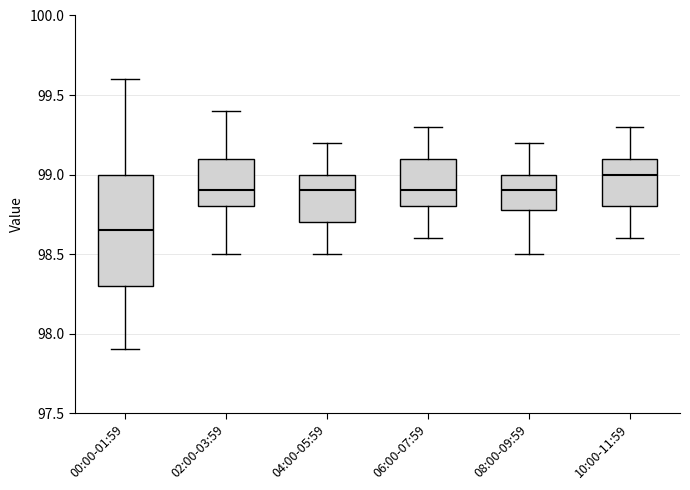

Where is the upper edge of the box for 00:00-01:59 on the y-axis? The values are not printed on the chart, so give them approximately, as read against the axis.

99.00